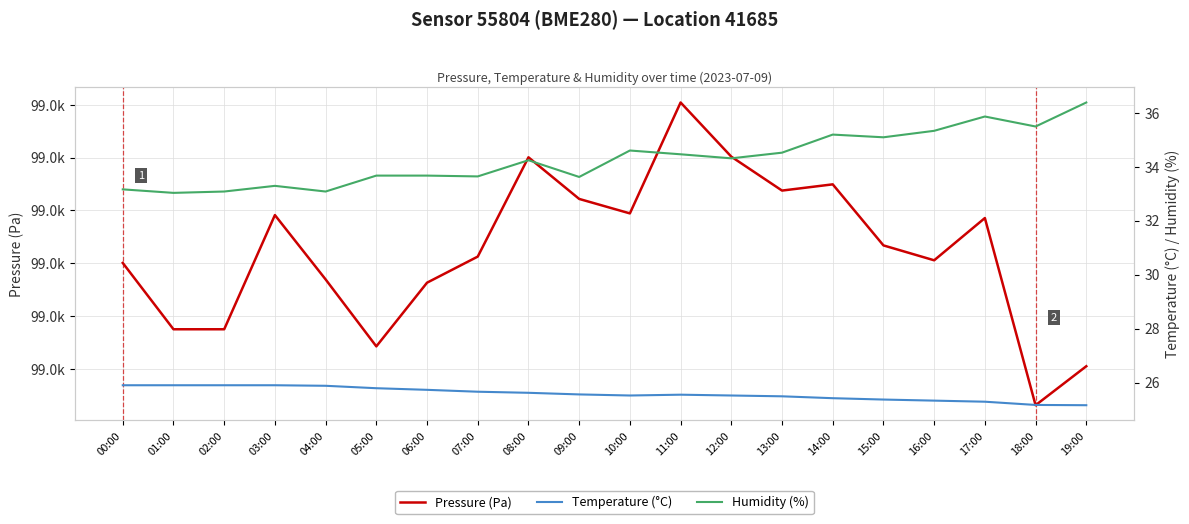

What is the label of the 6th point from the right?

14:00